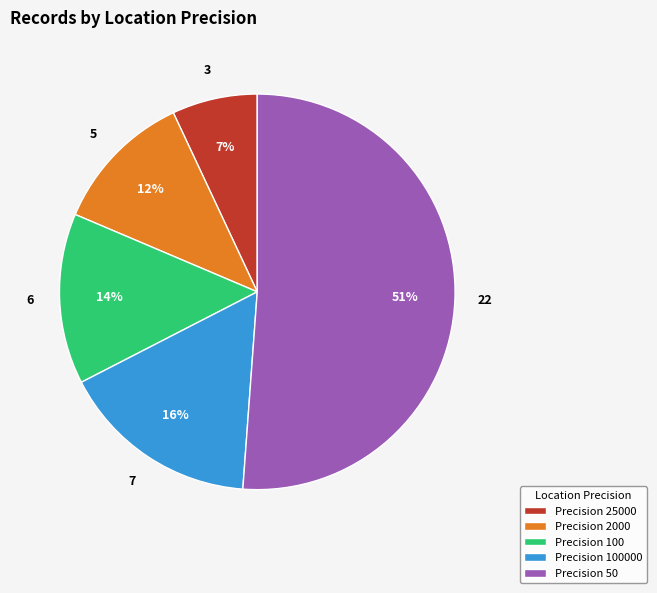

Is there a majority slice in this chart?

Yes